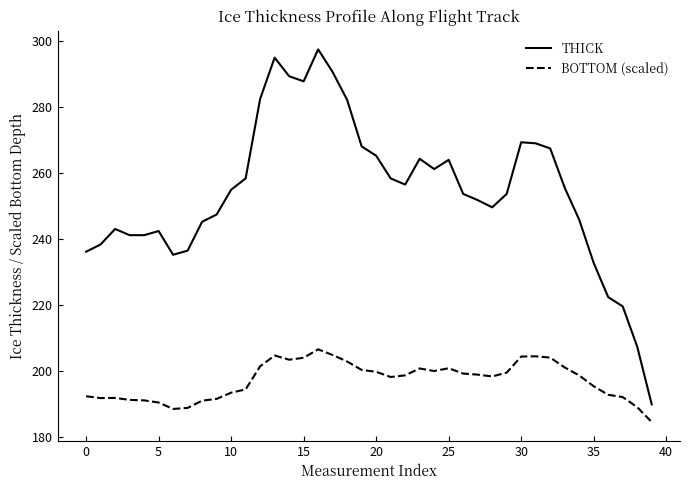

Which series has the largest total across all categories?

THICK